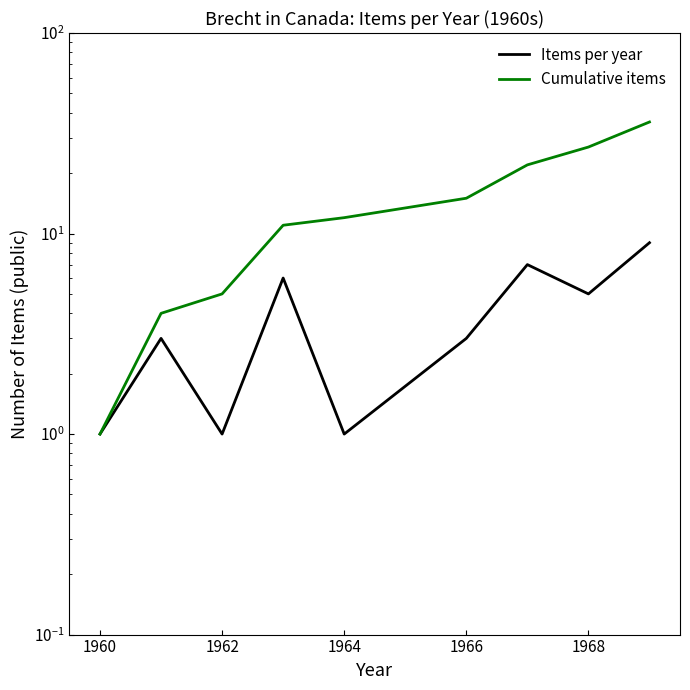

Rank the series by their average value, from highest to lowest.

Cumulative items, Items per year